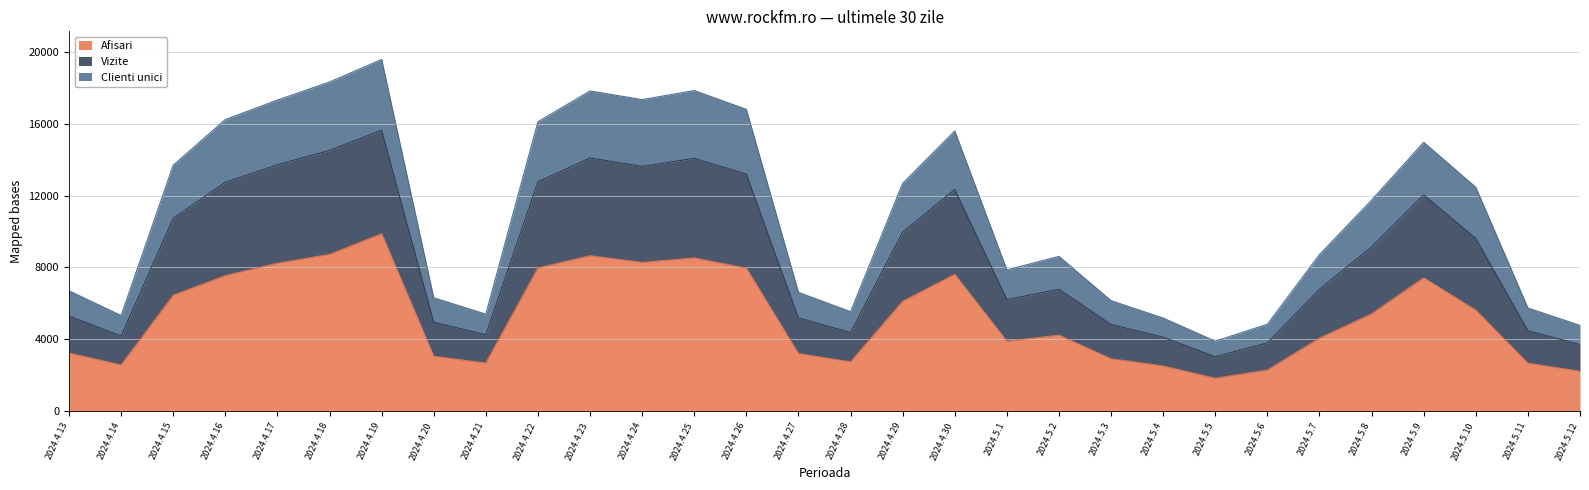

What is the total value across all series at 2024.5.3?

6152